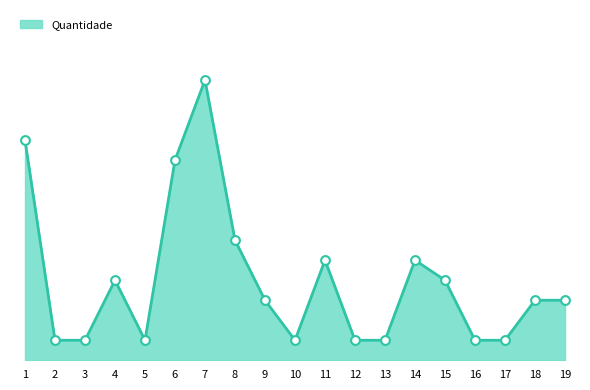

Does the chart have visible grid lines?

No